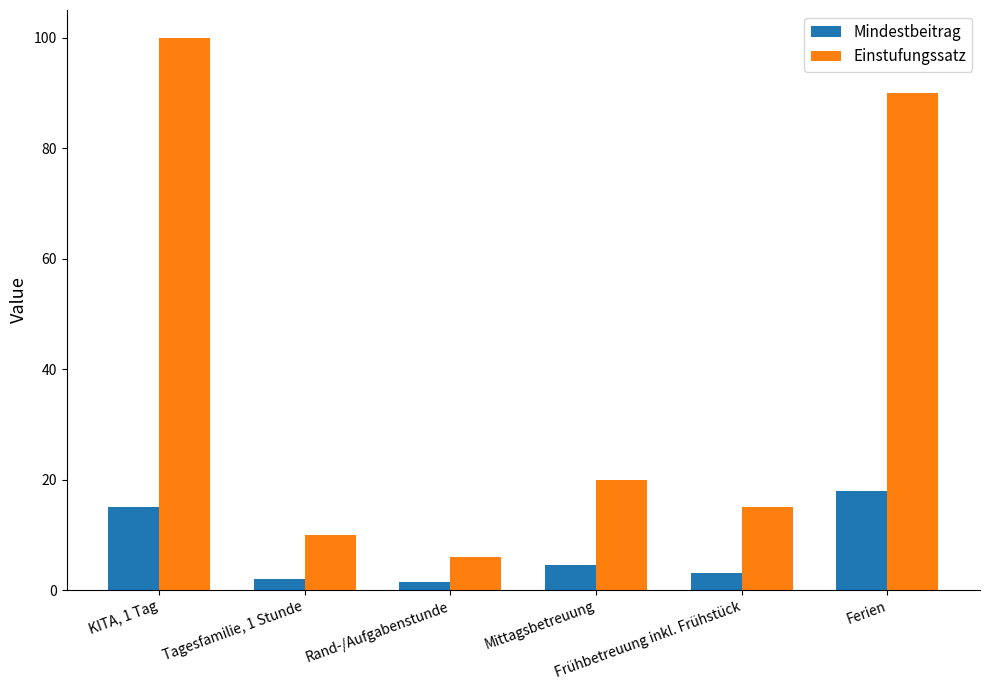

Reading left to right, list all the values displayed in this chart.

Mindestbeitrag: 15.0	2.0	1.5	4.5	3.0	18.0
Einstufungssatz: 100.0	10.0	6.0	20.0	15.0	90.0